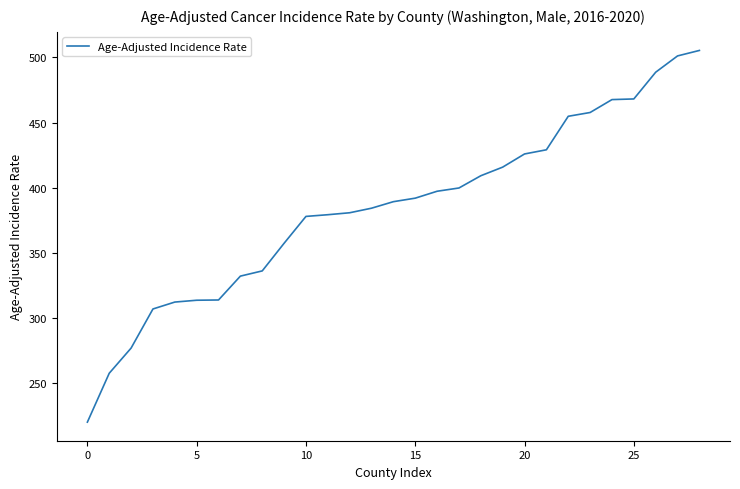

What is the smallest value displayed?

220.3